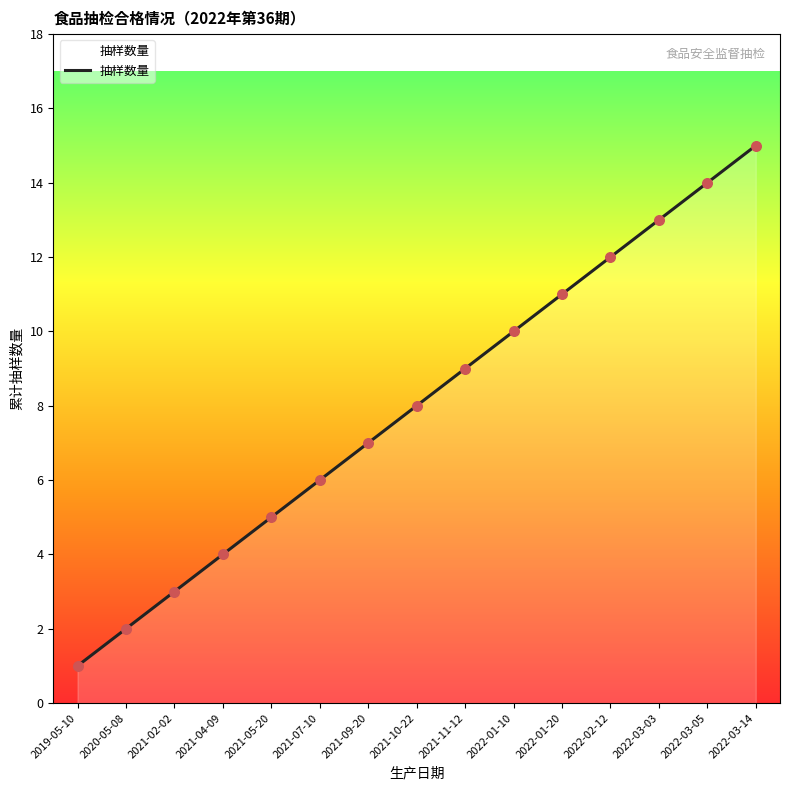

Between 2022-03-03 and 2022-03-05, which is larger?

2022-03-05